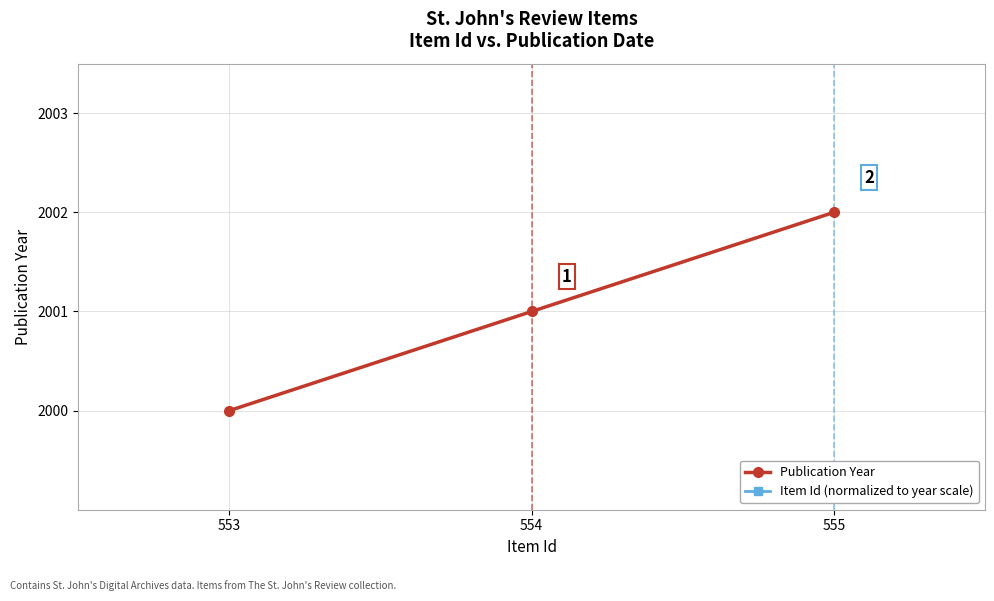

What is the total value across all series at 553?

5994.3